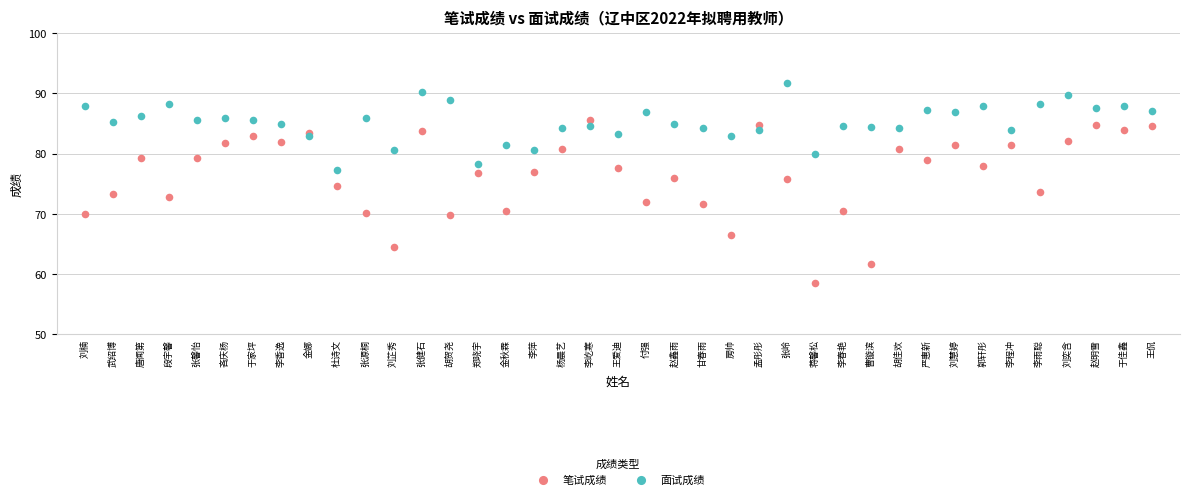

Which series has the widest spread of Y values?

笔试成绩